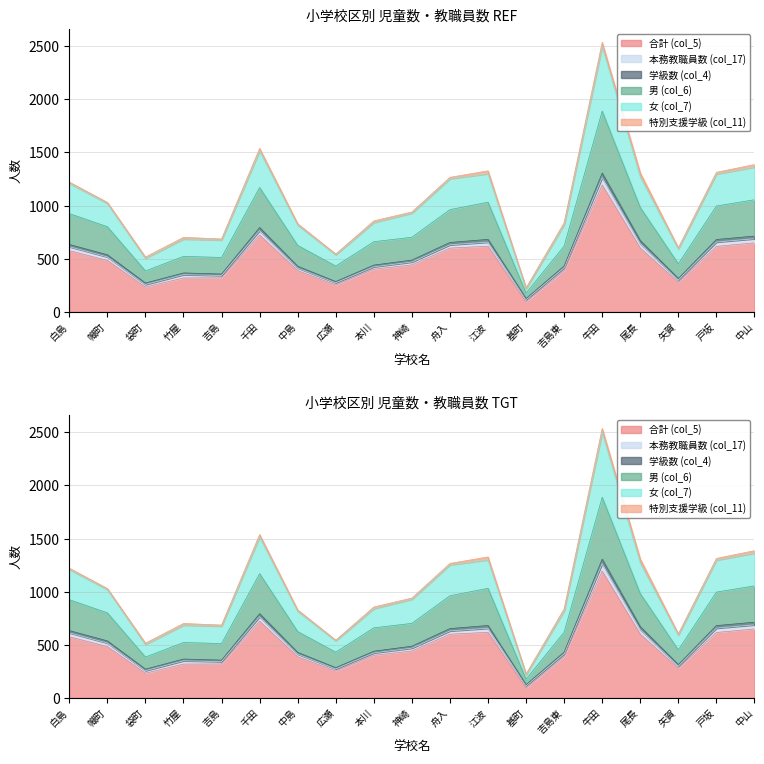

What is the difference between the 女 (col_7) values at 中島 and 吉島東?

2